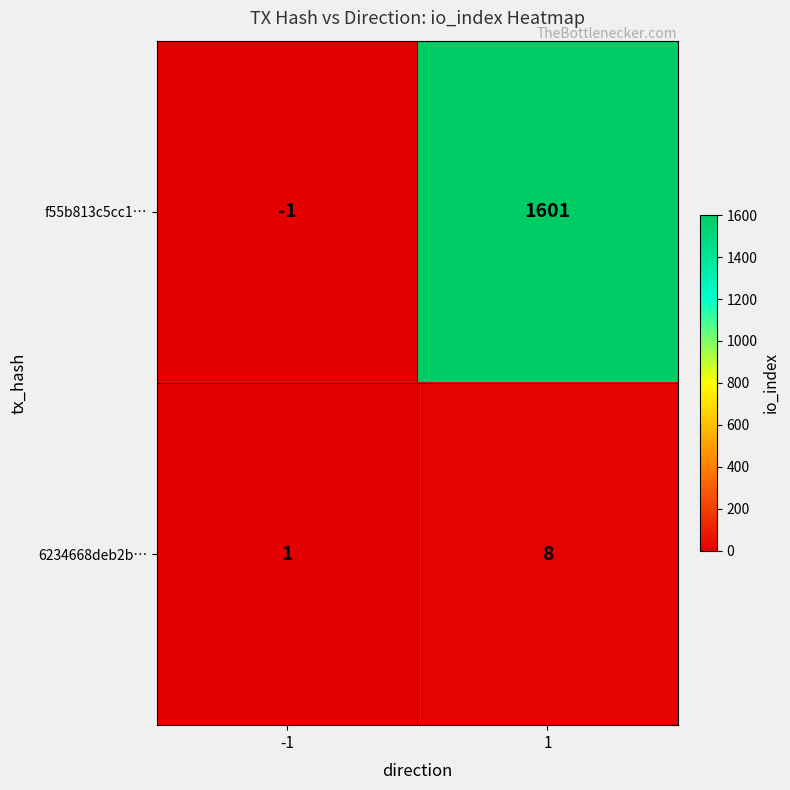

What is the difference between the f55b813c5cc1… values at 1 and -1?

1602